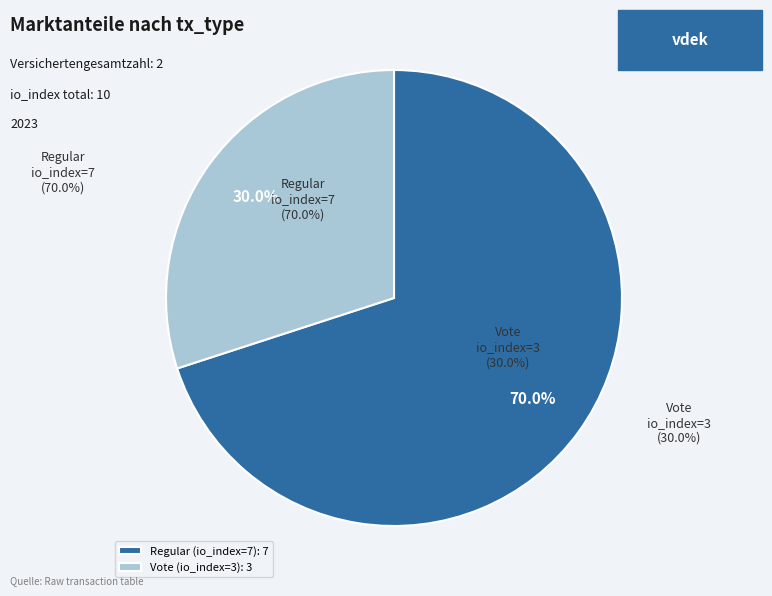

Count the number of slices in the pie.

2